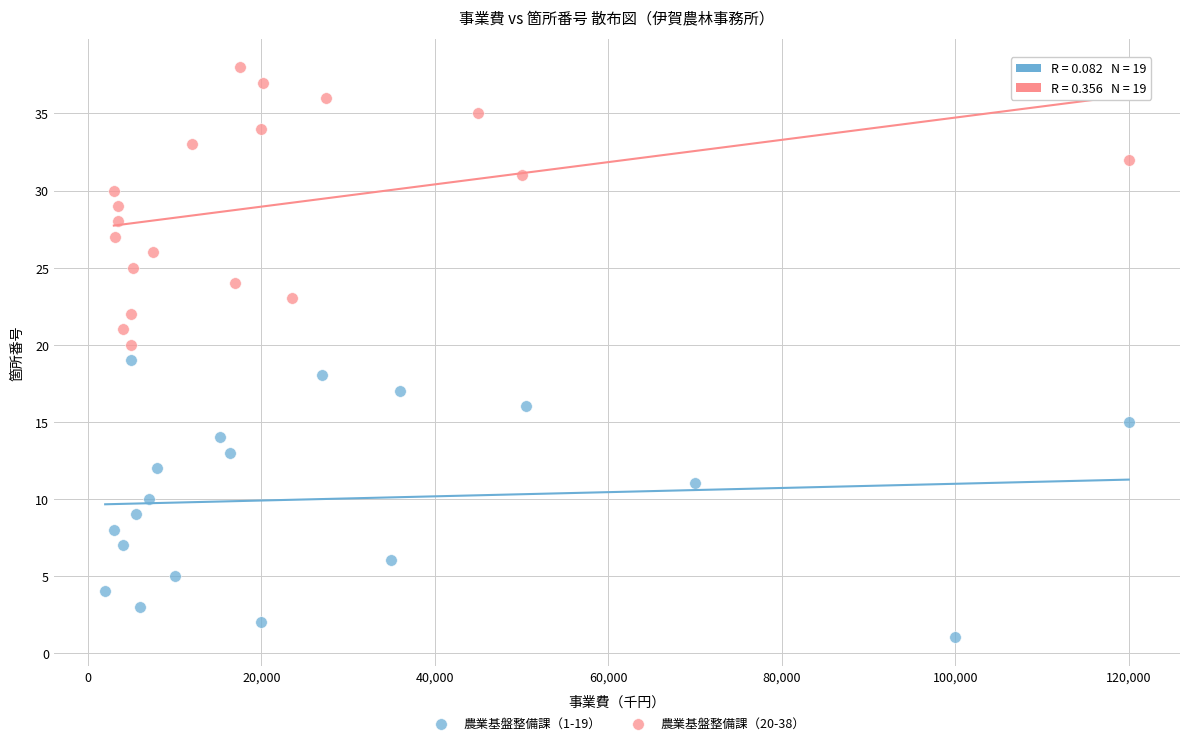

Which series contains the lowest Y value?

農業基盤整備課（1-19）